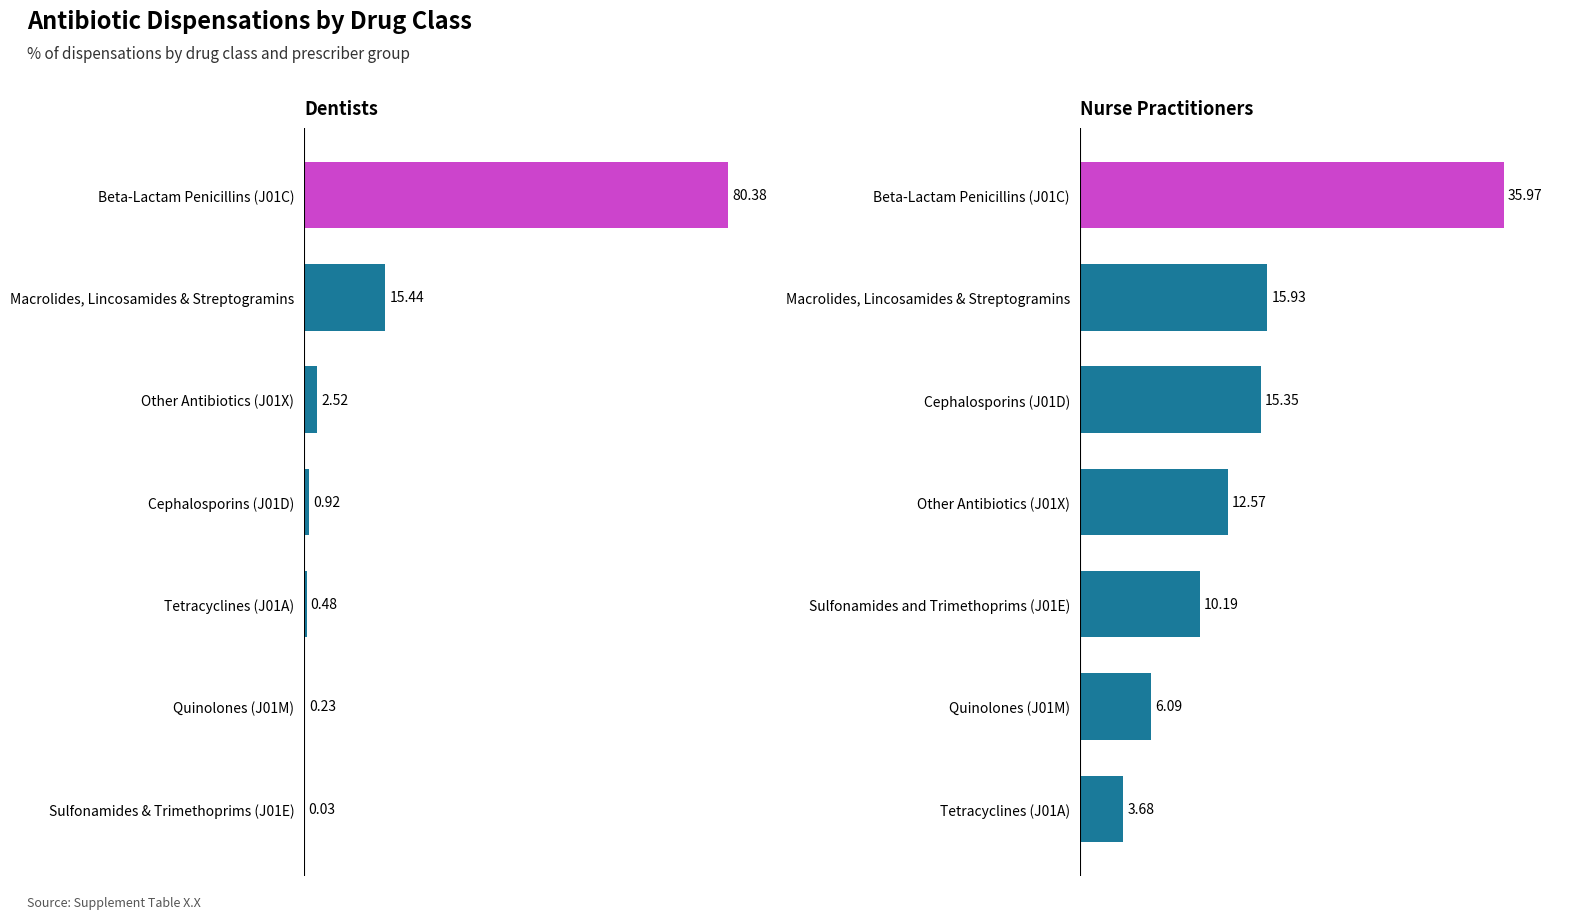

Reading right to left, transcribe all the data shown in this chart.

Dentists: 0.0	0.2	0.5	0.9	2.5	15.4	80.4
Nurse Practitioners: 3.7	6.1	10.2	12.6	15.3	15.9	36.0